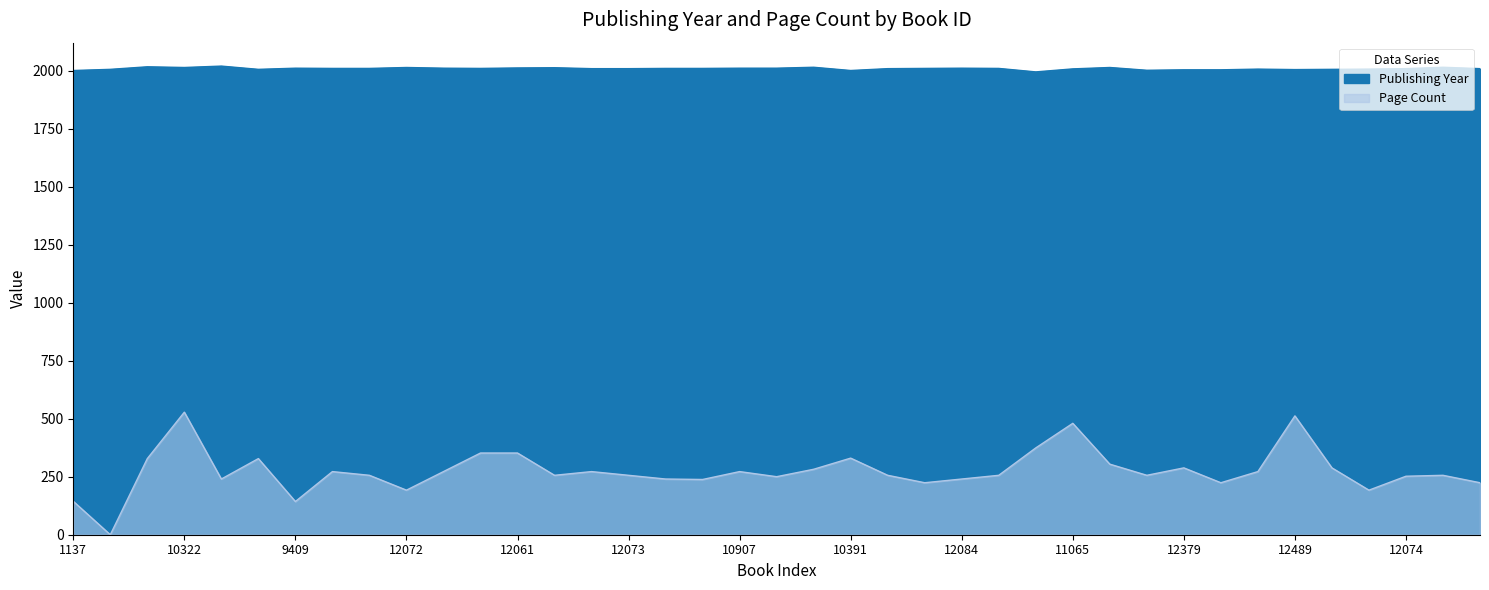

Does the chart have visible grid lines?

No